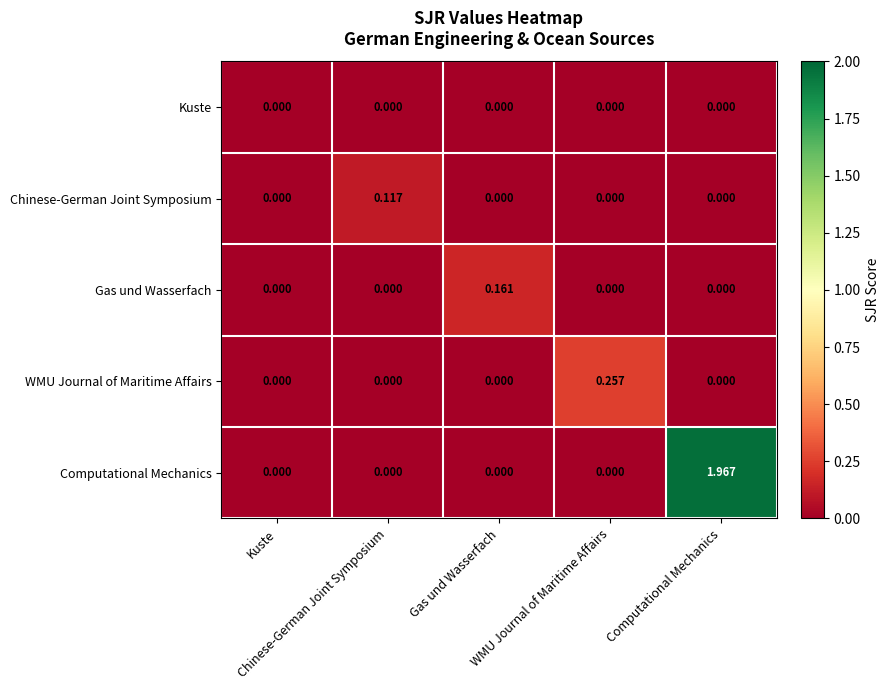

How many distinct data groups are displayed?

5